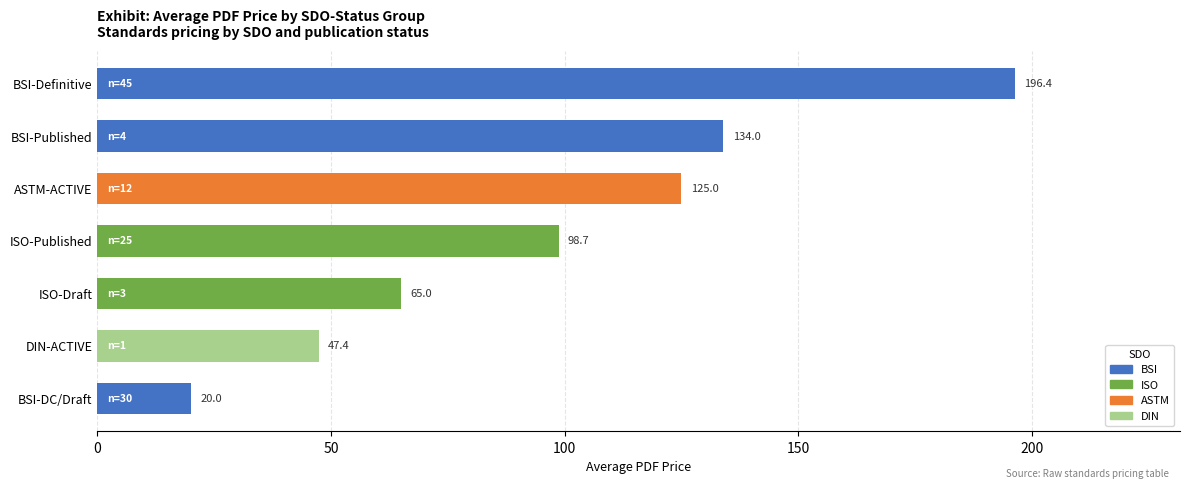

True or false: the data shows 86.9 at ISO-Draft.

False